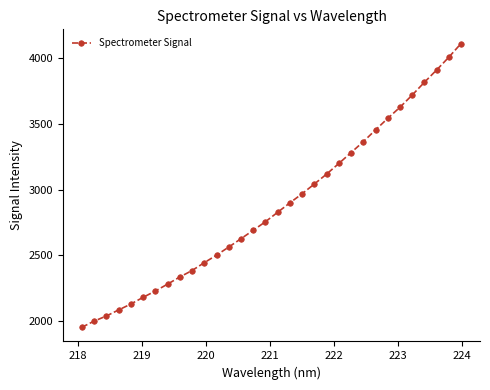

How many data points are above 2828?

16